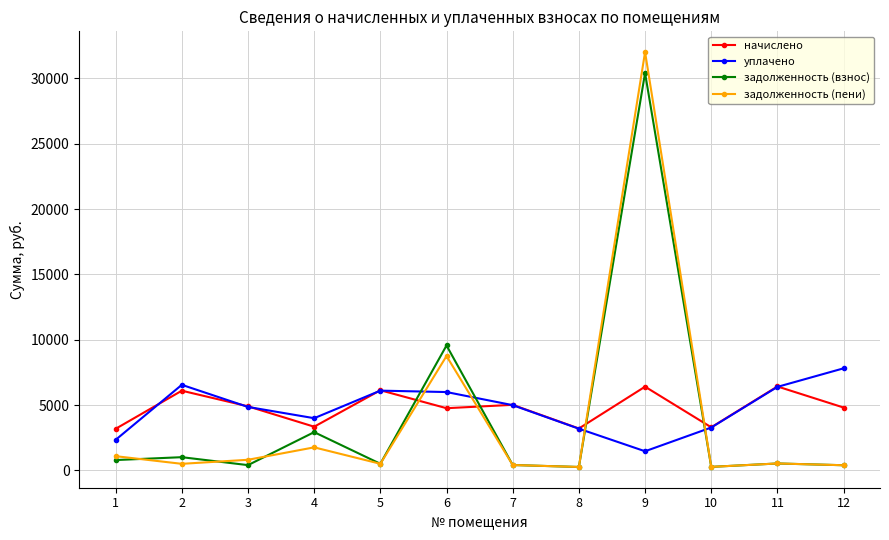

What is the spread (max minus min) of values at 5?

5626.6